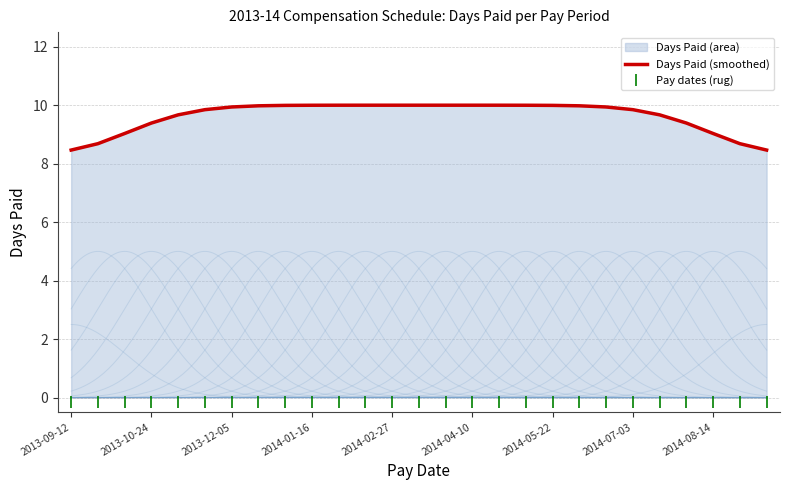

True or false: Days Paid (smoothed) and Pay dates (rug) intersect in this chart.

False